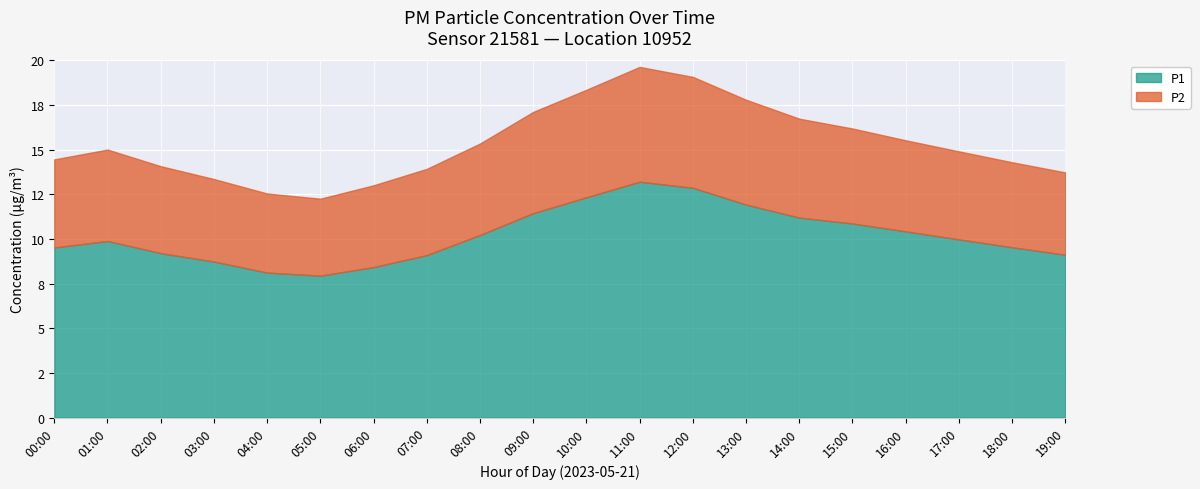

What are all the series names shown in the legend?

P1, P2